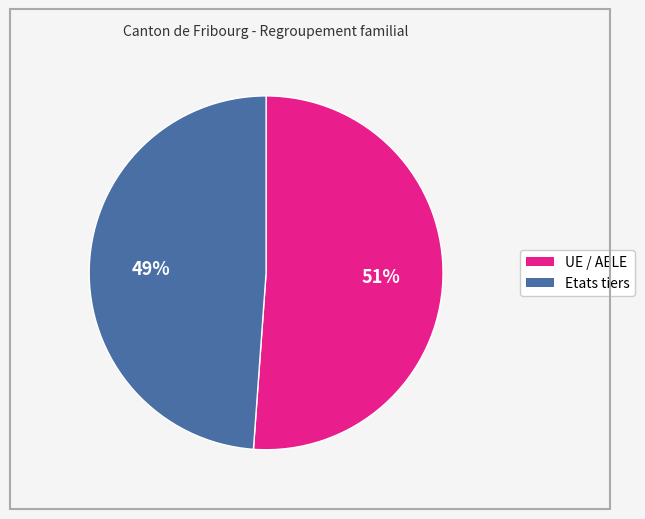

To the nearest percent, what percentage of the pie is Etats tiers?

49%